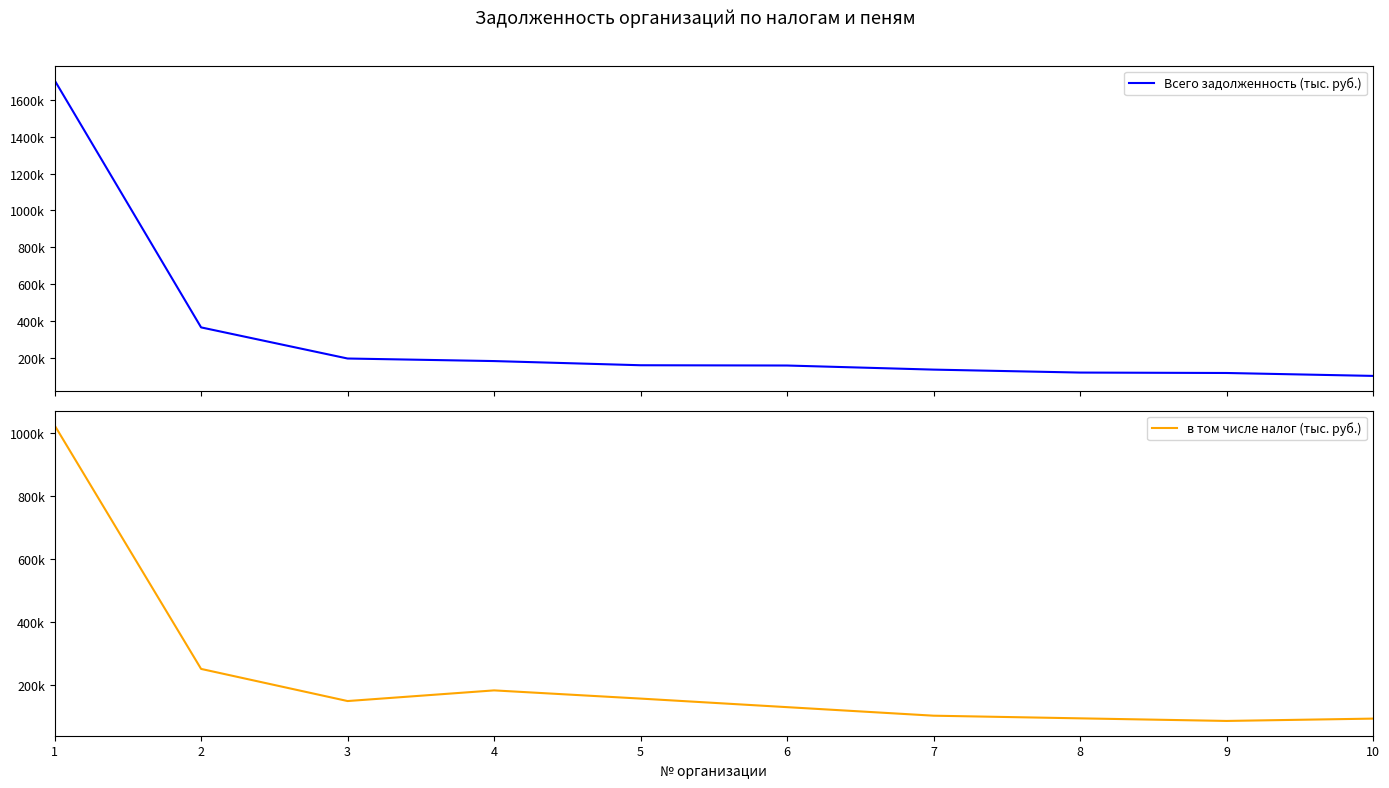

What is the difference between the maximum and minimum values in the в том числе налог (тыс. руб.) series?

938122.5